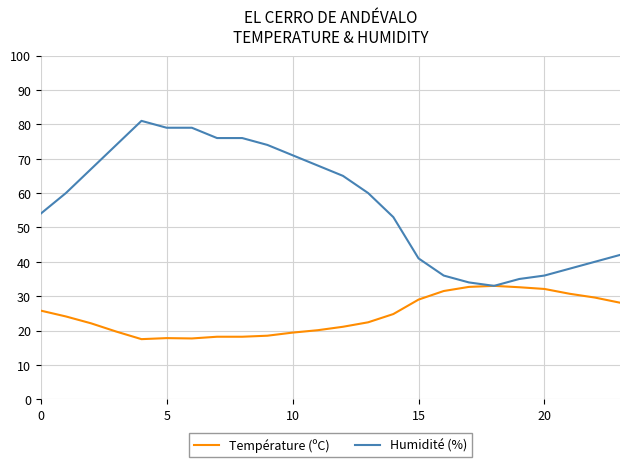

What is the minimum value shown in the chart?

17.5